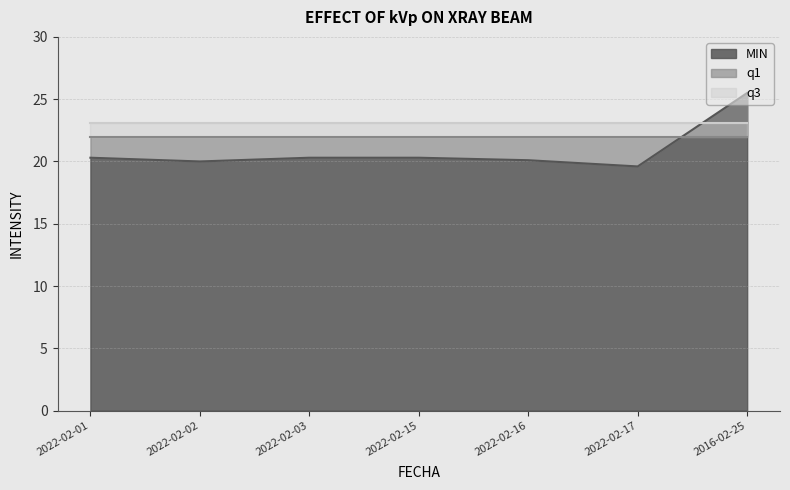

True or false: q3 and MIN cross at least once.

True